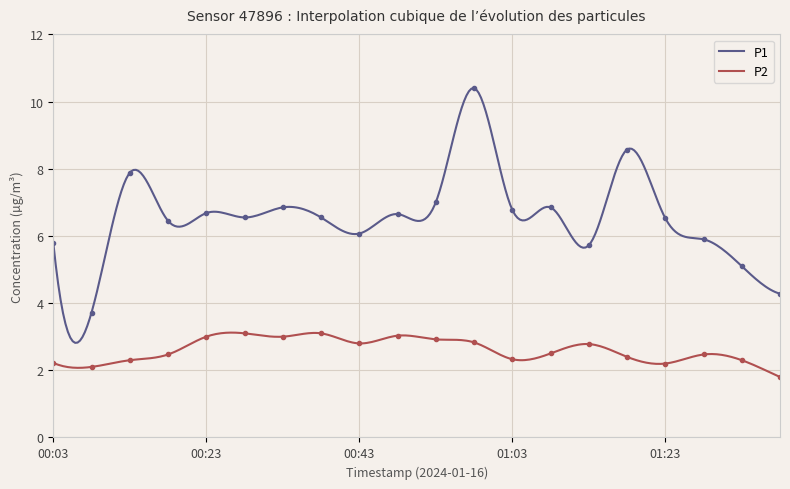

What is the highest value of the P1 series?

10.4